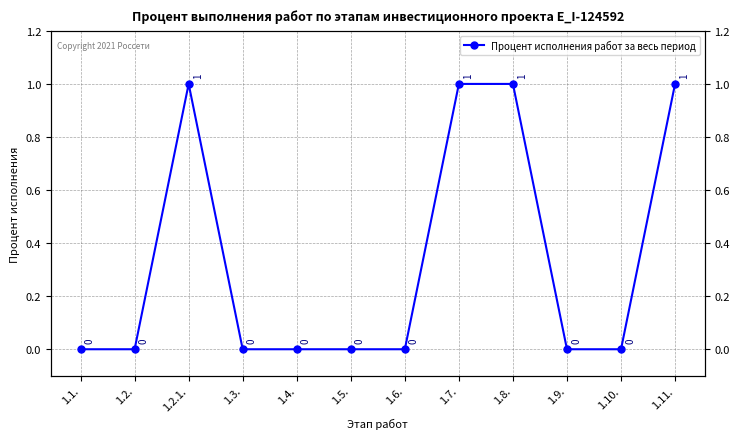

What is the label of the 3rd point from the left?

1.2.1.